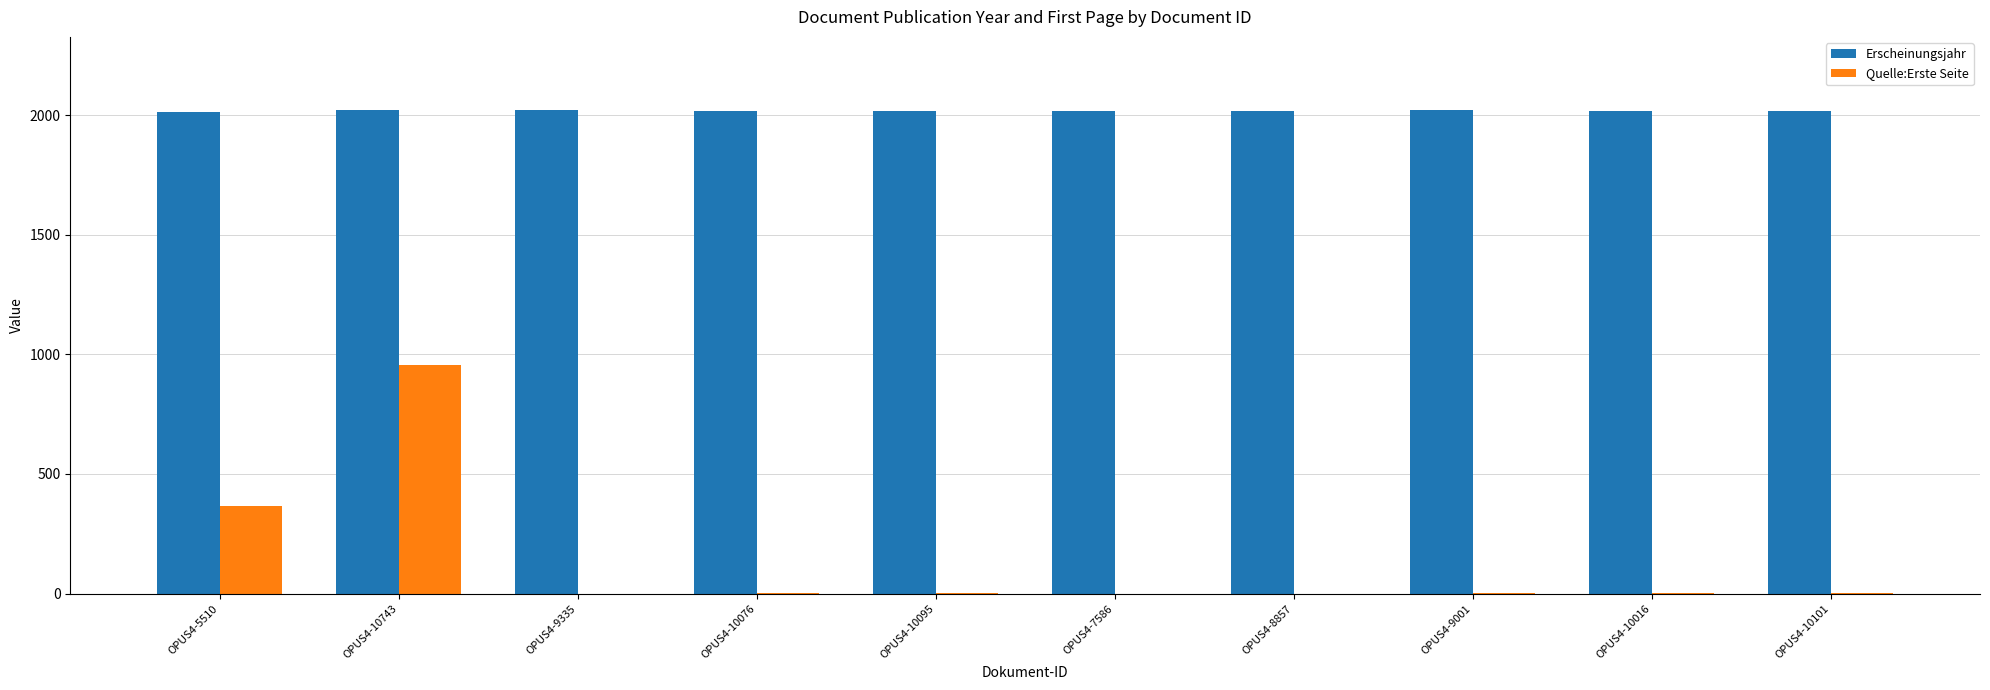

Count the Erscheinungsjahr values in the range 2016 to 2019.

6